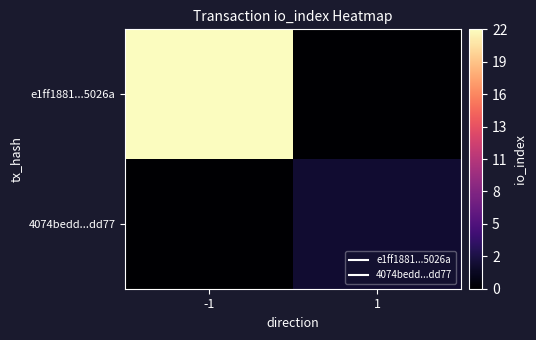

Which has a higher value, 1 or -1?

-1